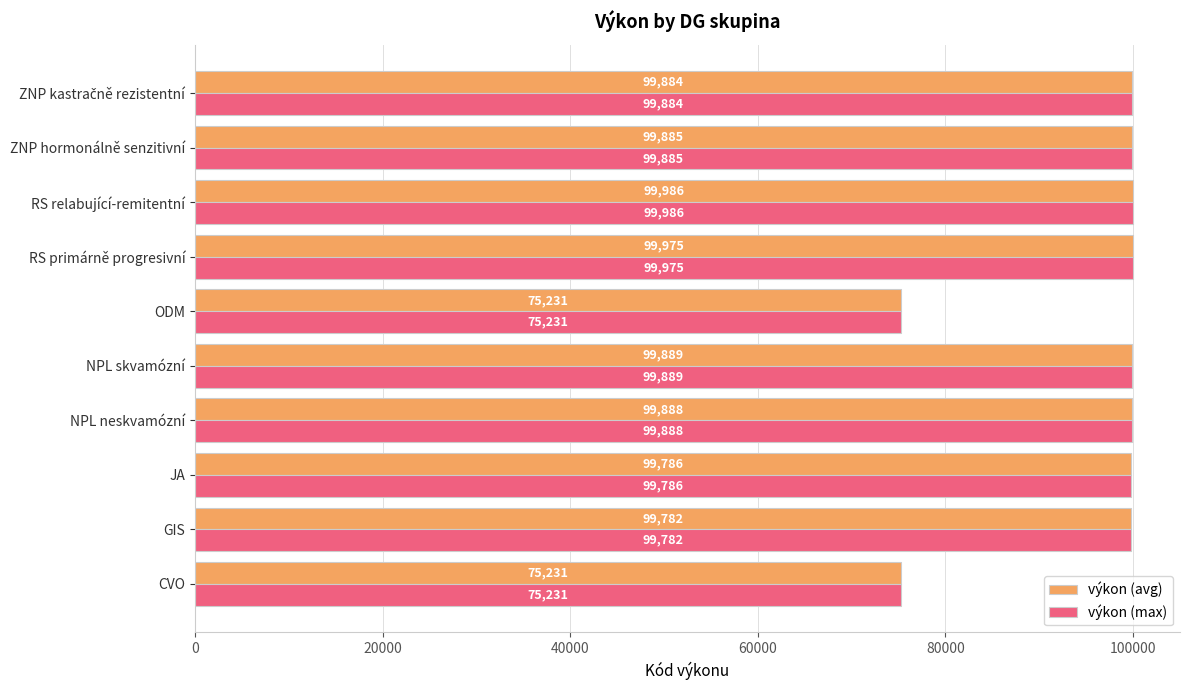

The výkon (avg) series shows 99975 at RS primárně progresivní. True or false?

True